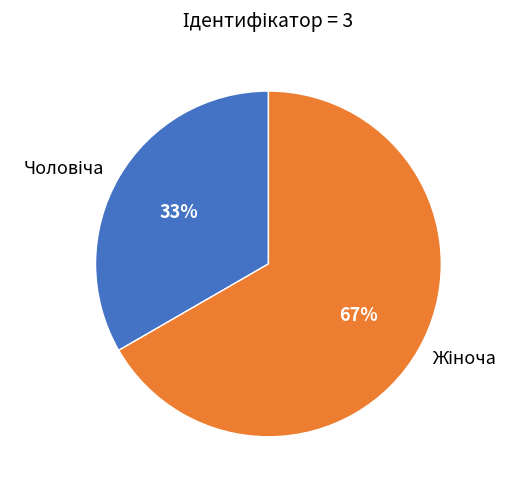

Is there any slice that represents more than half of the pie?

Yes